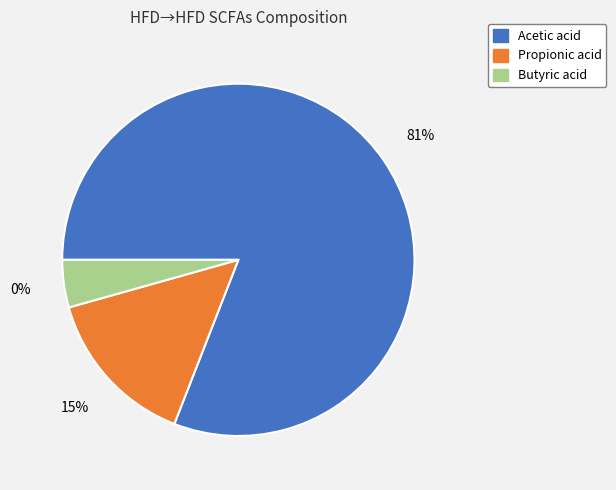

What percentage is the Propionic acid slice, to the nearest percent?

15%